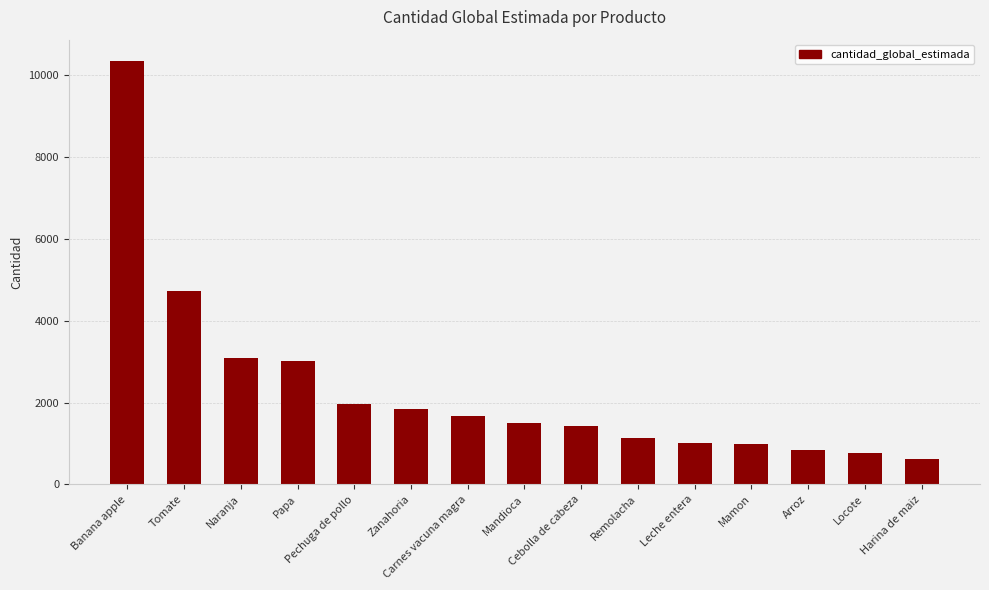

How many values are below 1511?

7